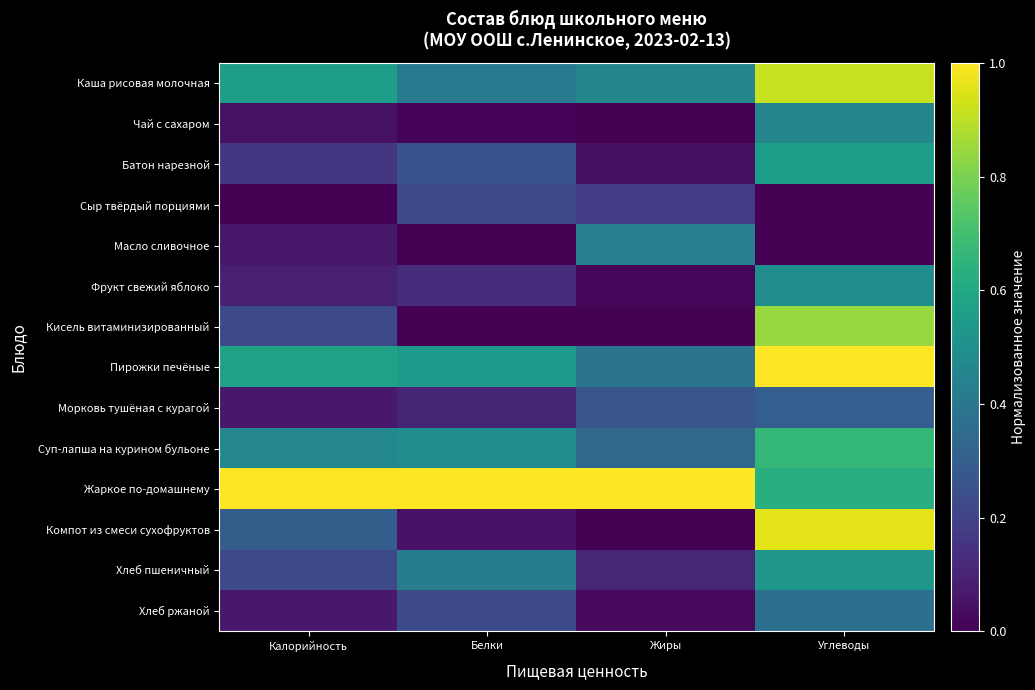

What is the total value across all series at Углеводы?

7.7